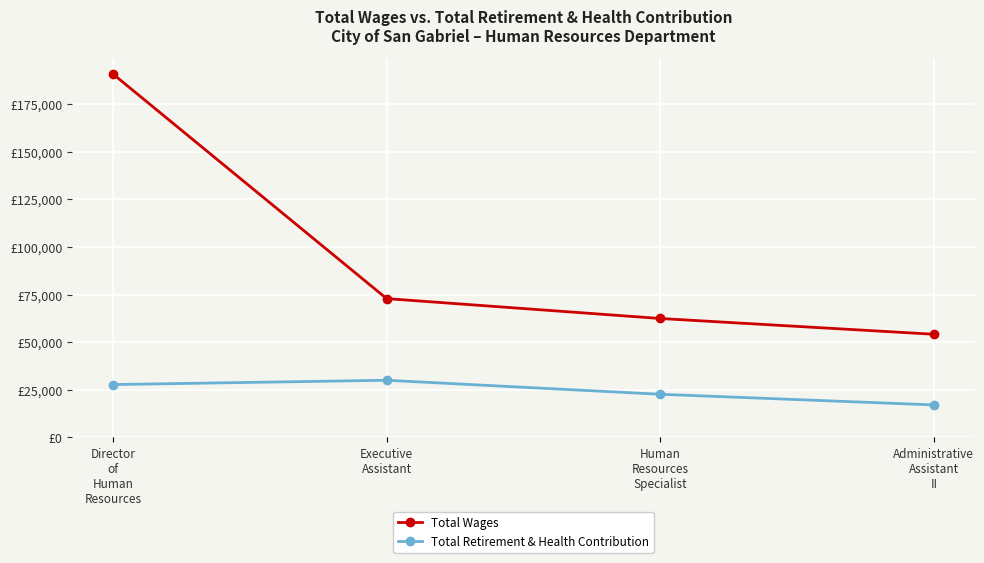

Which has a higher value, Director
of
Human
Resources or Executive
Assistant?

Director
of
Human
Resources